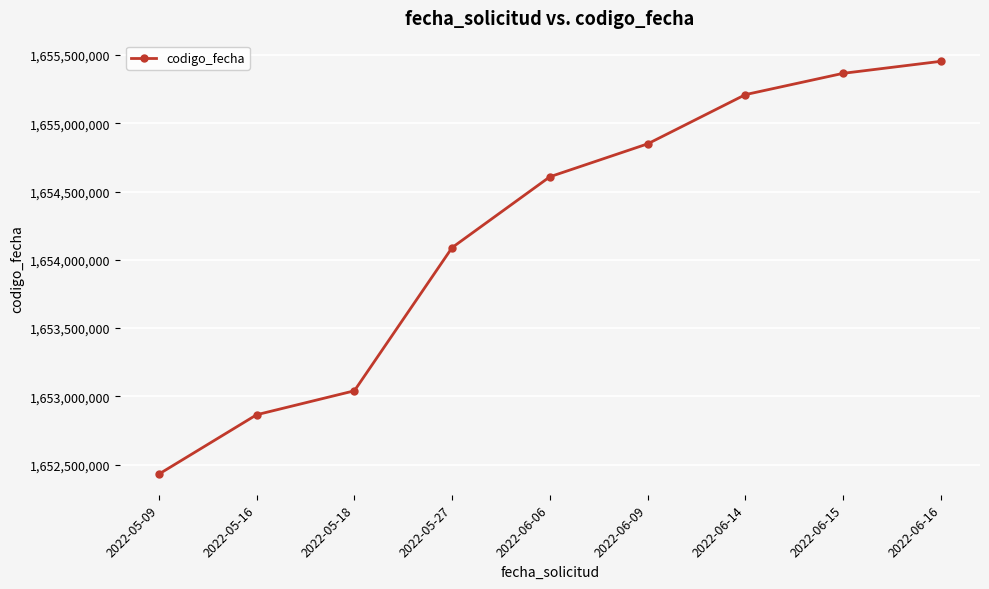

True or false: there are more than 2 points higher than both neighbors.

False